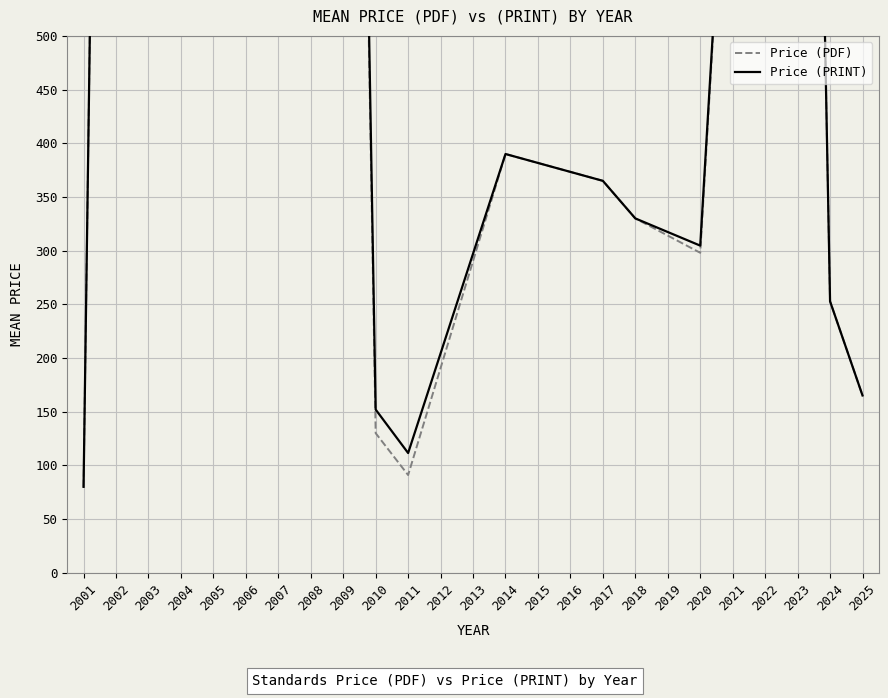

How many data points in Price (PDF) are above 298?

5